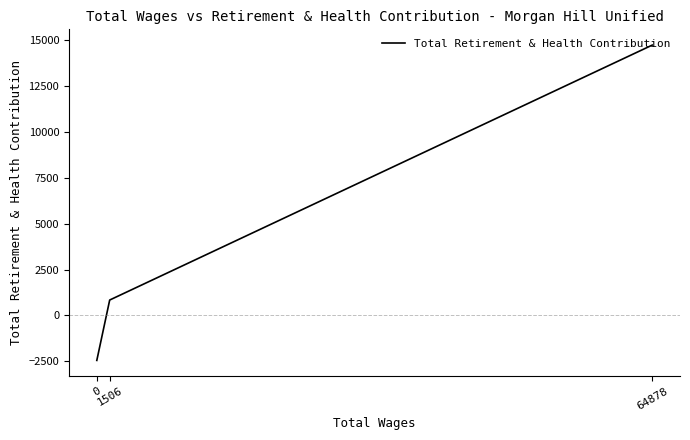

What is the sum of all values?

13114